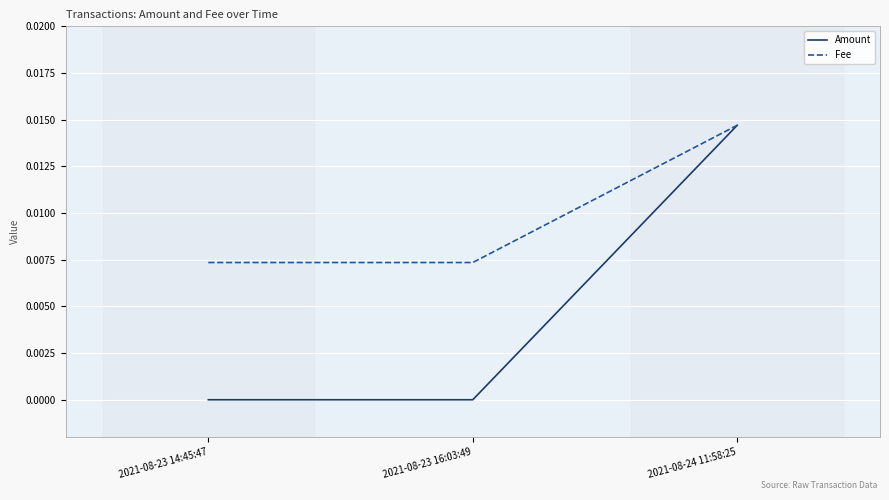

Which series has the largest range (max minus min)?

Amount